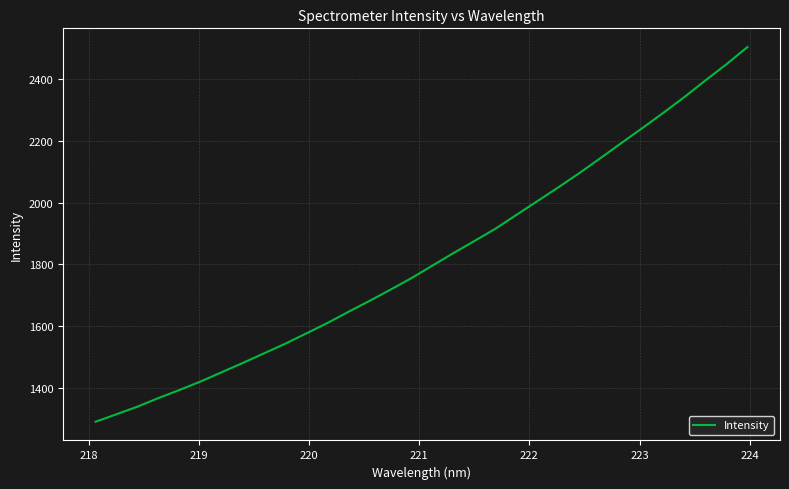

What is the maximum value shown in the chart?

2504.5